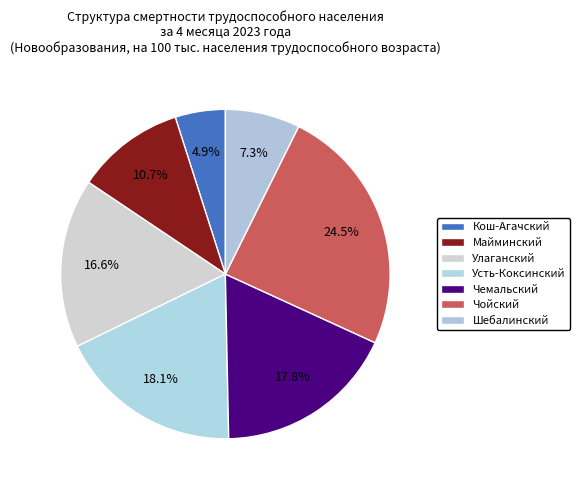

Count the number of slices in the pie.

7